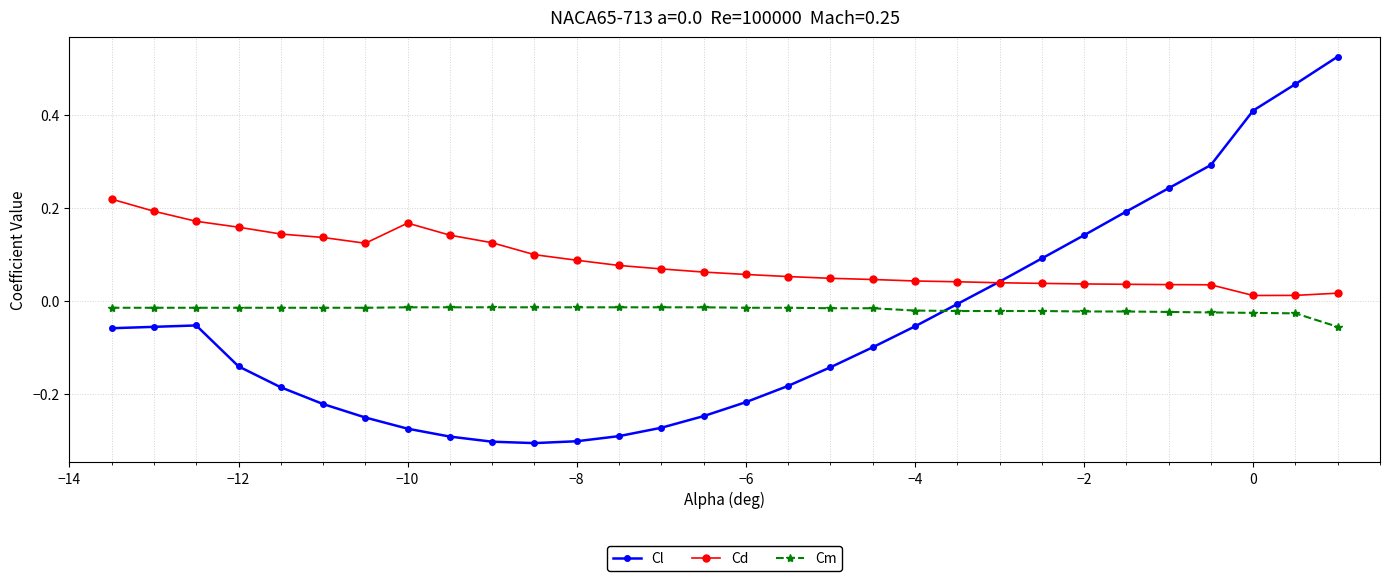

Which series has the largest total across all categories?

Cd